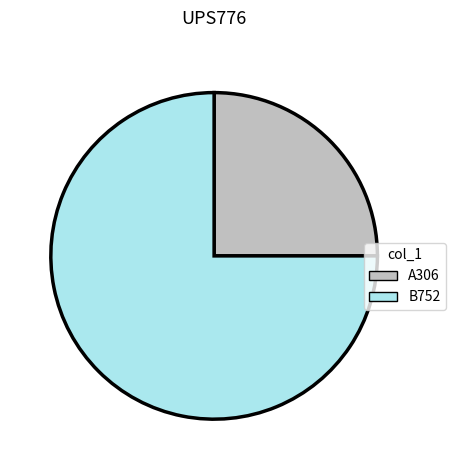

What is the ratio of the value at A306 to the value at B752?

0.3